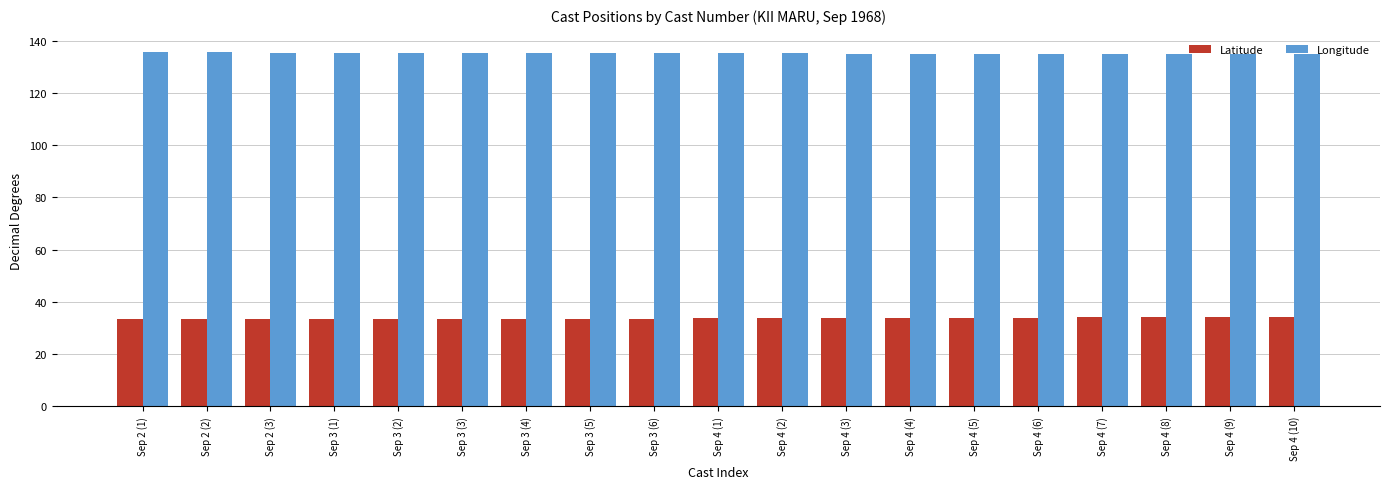

The value of Latitude at Sep 2 (2) is 50.8. True or false?

False